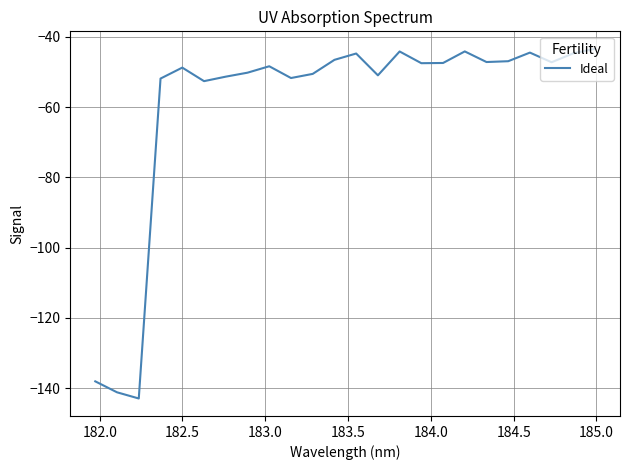

What is the difference between the maximum and minimum values?

99.5